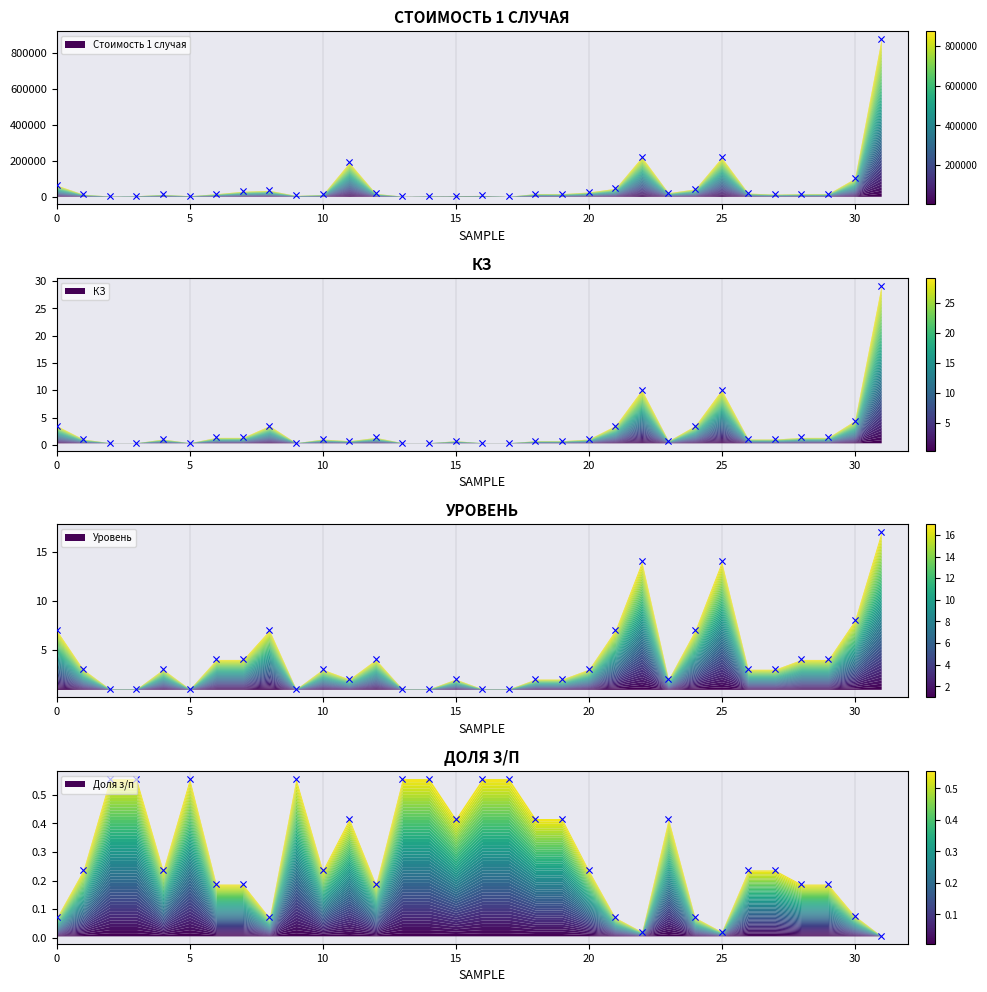

Which series has the largest Y range (max minus min)?

Стоимость 1 случая